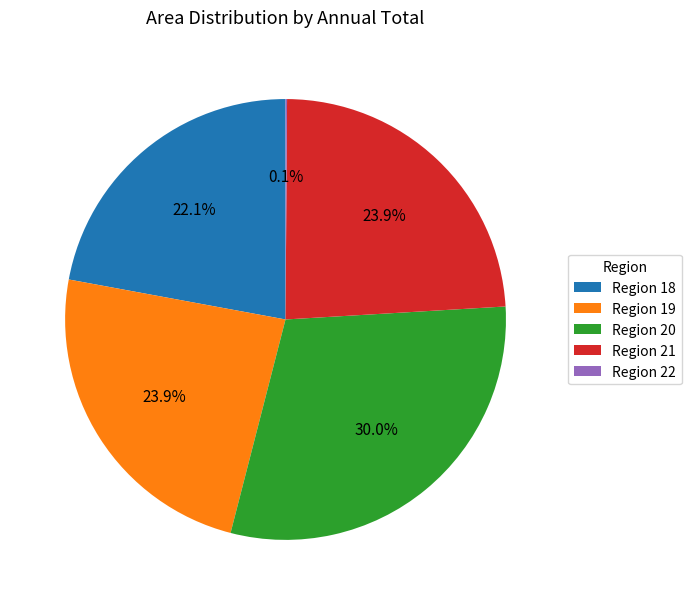

Combined, do Region 21 and Region 18 account for over 50%?

No